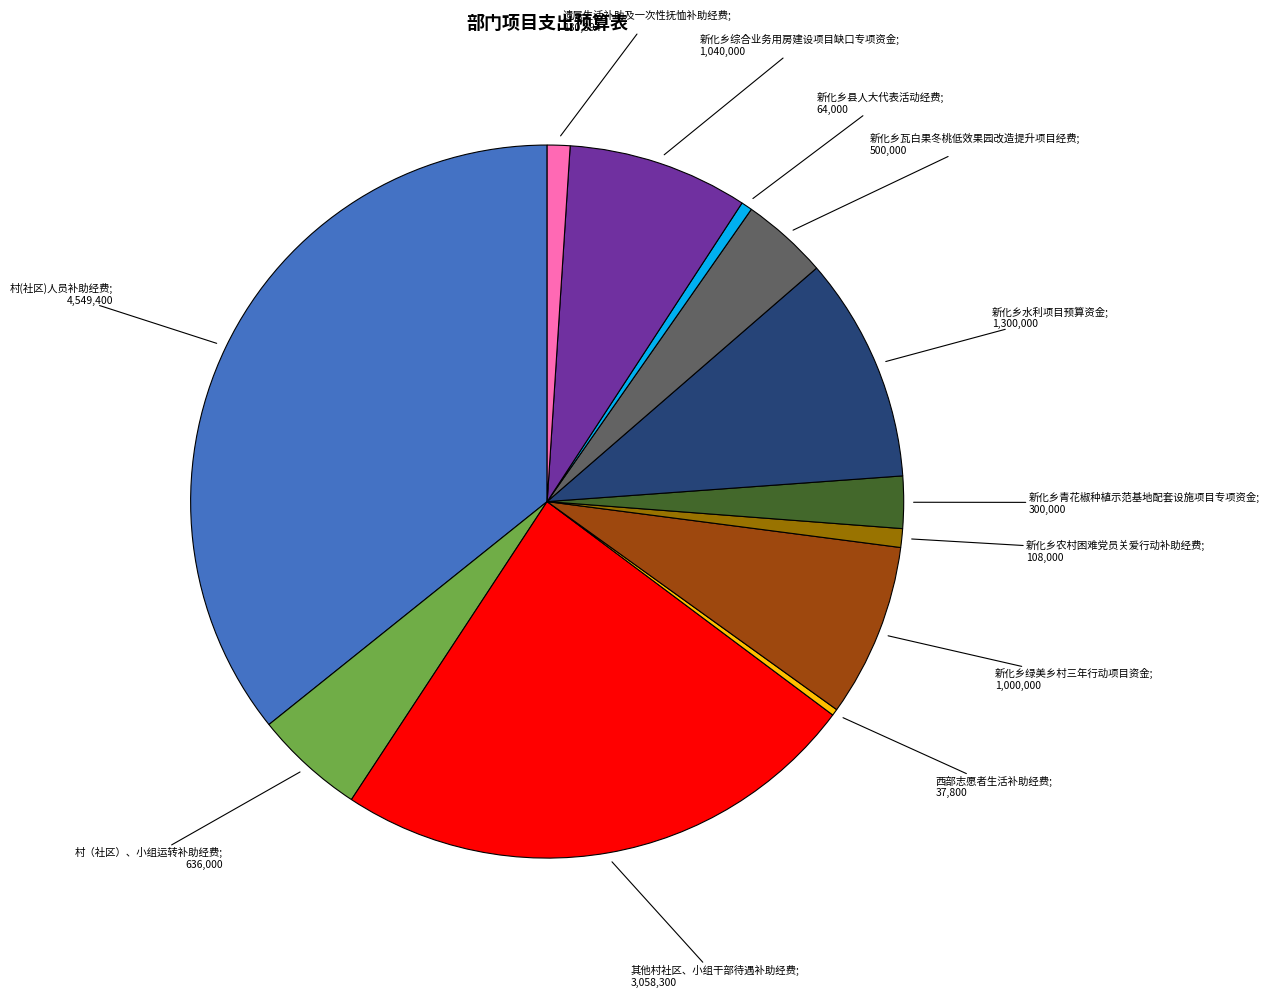

Does any single category account for the majority?

No